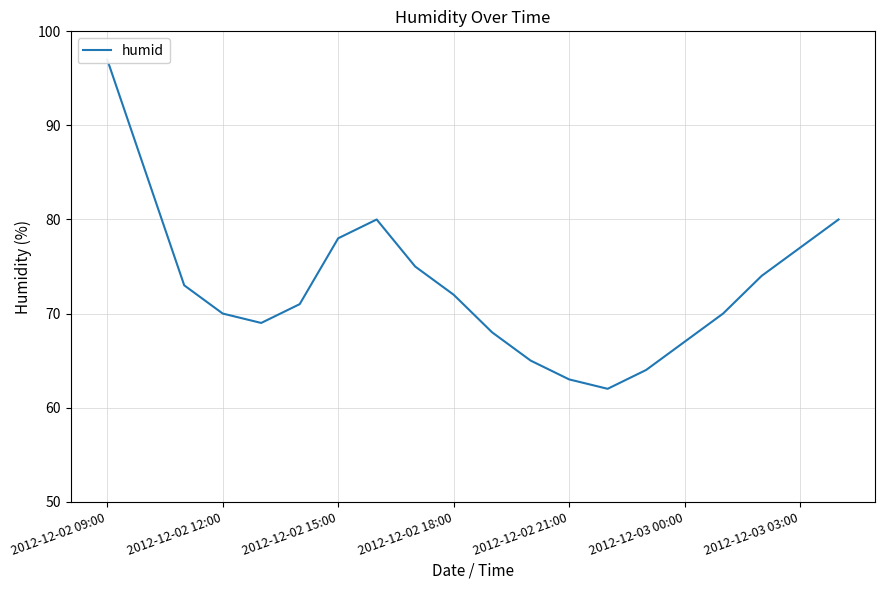

What is the difference between the values at 16 and 19?

10